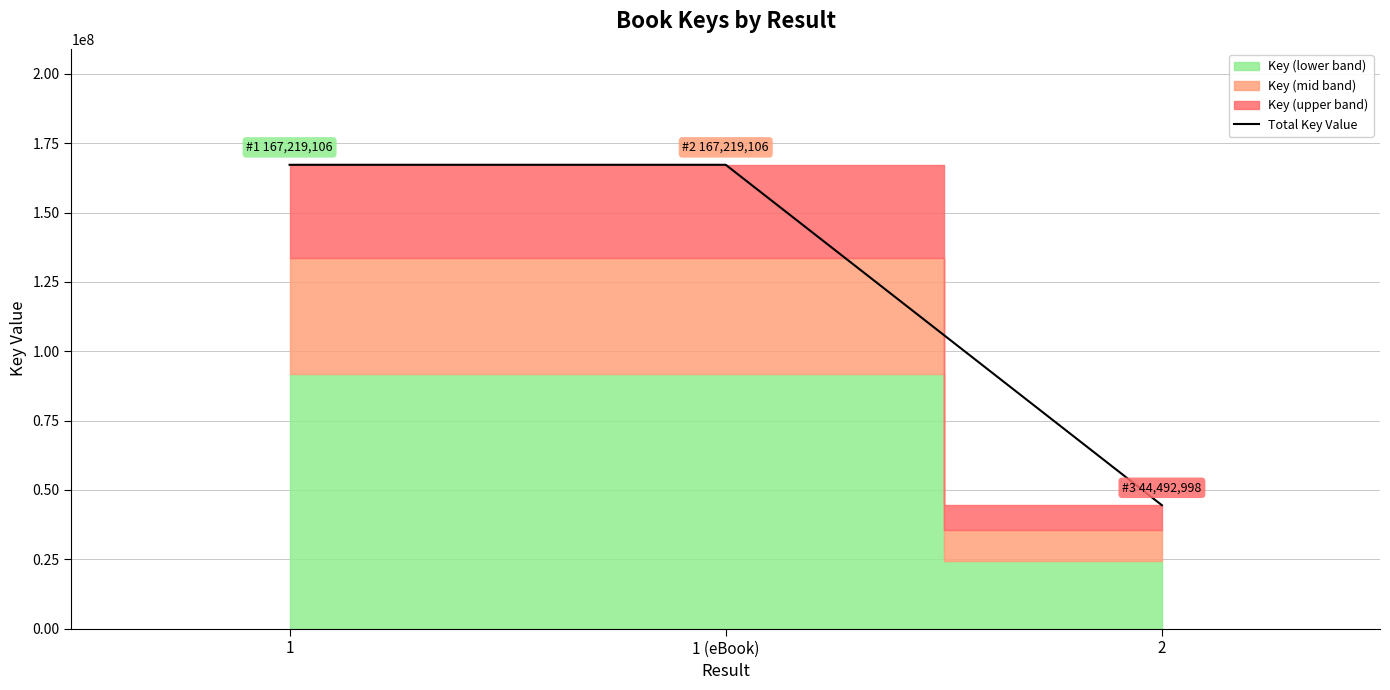

Does the chart display data point markers on the line(s)?

No